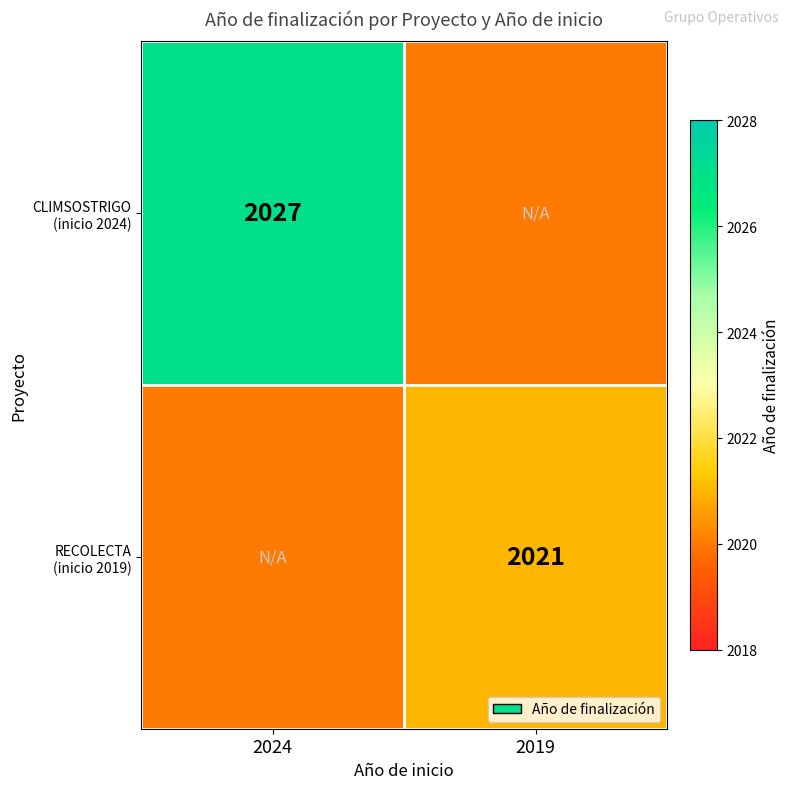

At 2019, list the series in order from largest to smallest.

RECOLECTA (inicio 2019), CLIMSOSTRIGO (inicio 2024)